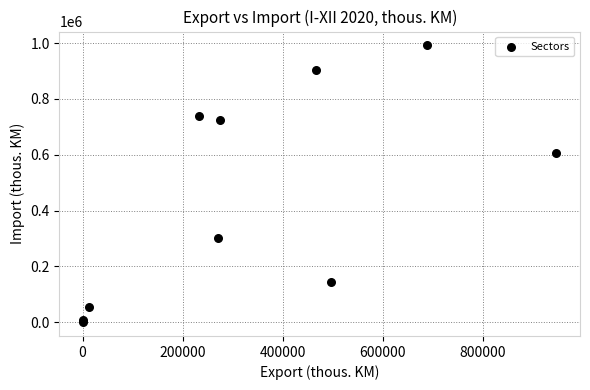

What Y value in the scatter plot is closest to 495995?

607587.9